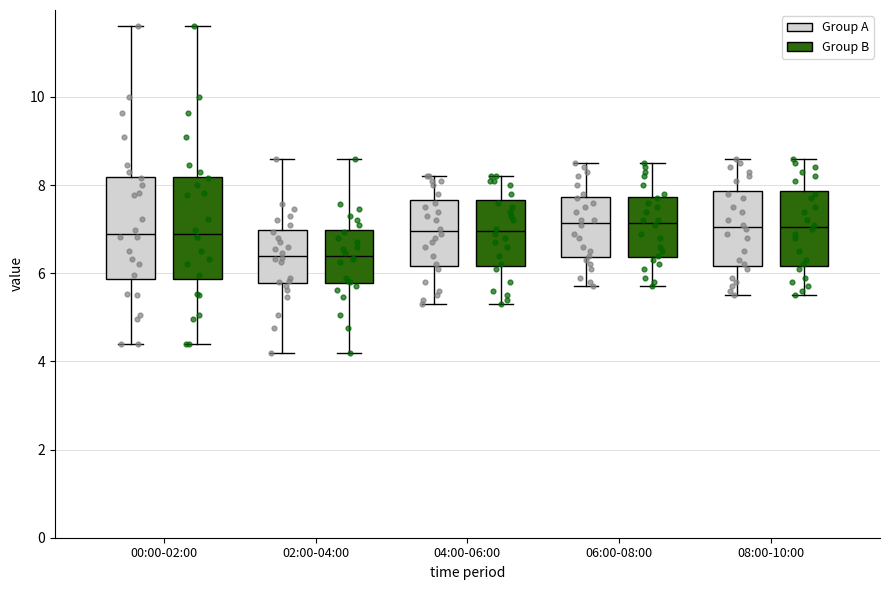

Reading left to right, read every box against the y-axis: the position of its median line, the range the box covers, and the ends of its whiskers. The values are not printed on the chart, so give them approximately, as read against the axis.

00:00-02:00 (Group A): median 6.8, box 5.8 to 8.2, whiskers 4.4 to 11.6
00:00-02:00 (Group B): median 6.8, box 5.8 to 8.2, whiskers 4.4 to 11.6
02:00-04:00 (Group A): median 6.4, box 5.8 to 7.0, whiskers 4.2 to 8.6
02:00-04:00 (Group B): median 6.4, box 5.8 to 7.0, whiskers 4.2 to 8.6
04:00-06:00 (Group A): median 7.0, box 6.2 to 7.6, whiskers 5.4 to 8.2
04:00-06:00 (Group B): median 7.0, box 6.2 to 7.6, whiskers 5.4 to 8.2
06:00-08:00 (Group A): median 7.2, box 6.4 to 7.8, whiskers 5.8 to 8.6
06:00-08:00 (Group B): median 7.2, box 6.4 to 7.8, whiskers 5.8 to 8.6
08:00-10:00 (Group A): median 7.0, box 6.2 to 7.8, whiskers 5.6 to 8.6
08:00-10:00 (Group B): median 7.0, box 6.2 to 7.8, whiskers 5.6 to 8.6